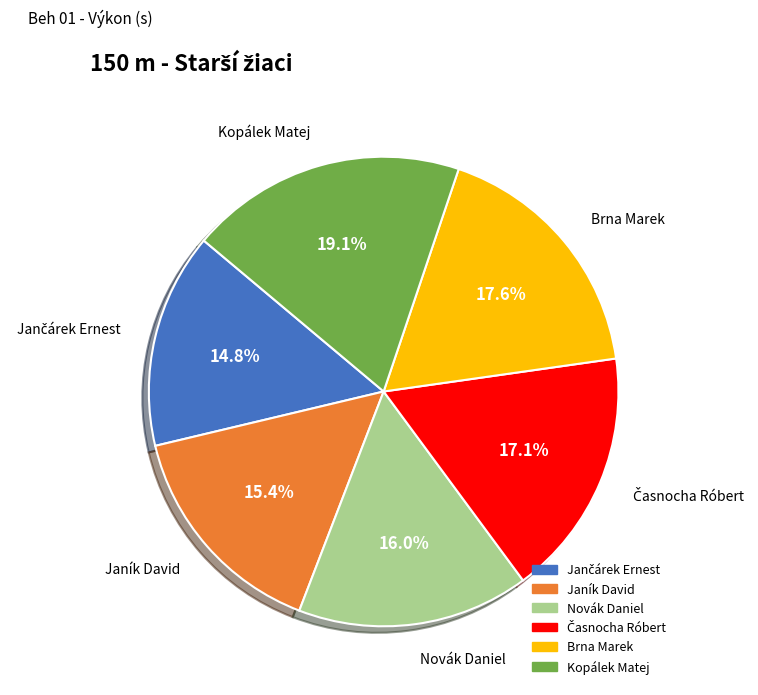

Is there a majority slice in this chart?

No